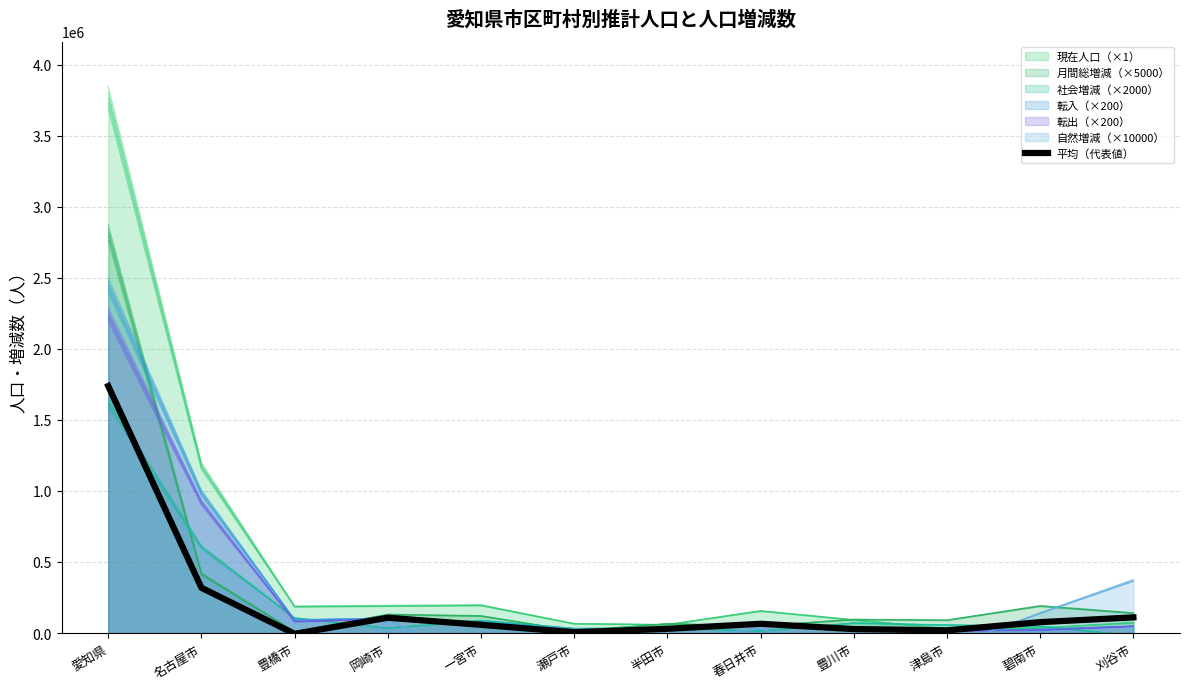

How many positive values are there?

11